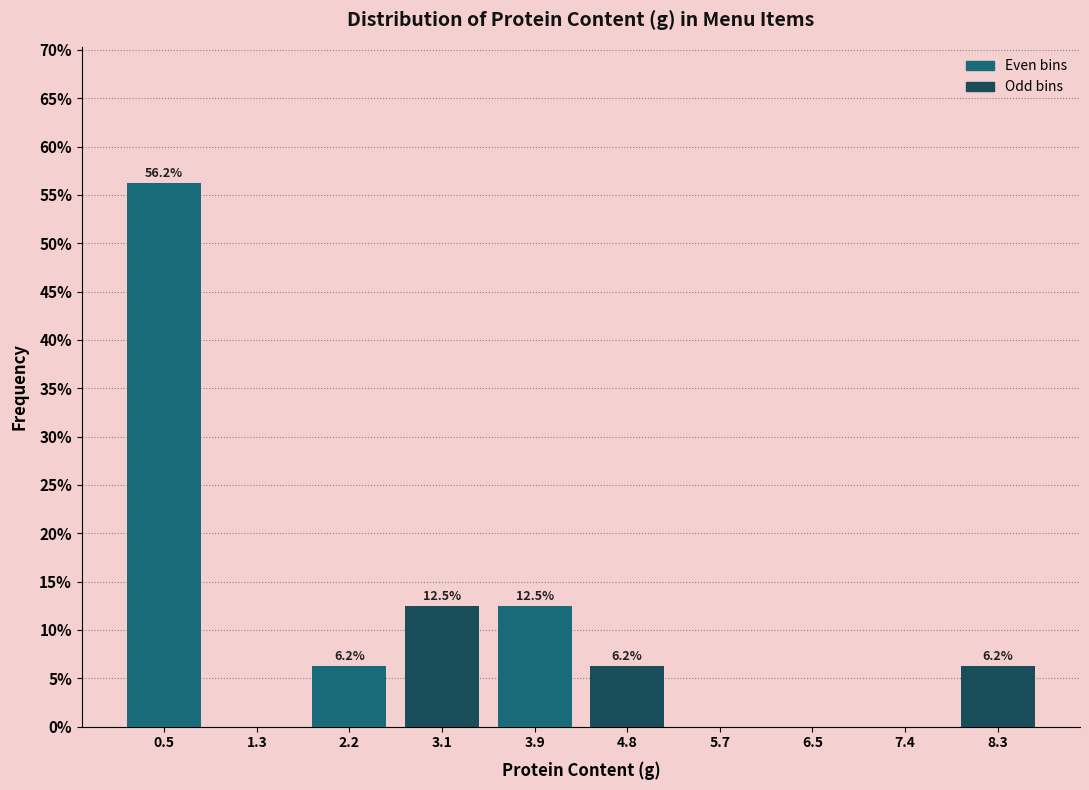

Over which range of the x-axis is the bar tallest?

0.0 to 0.9